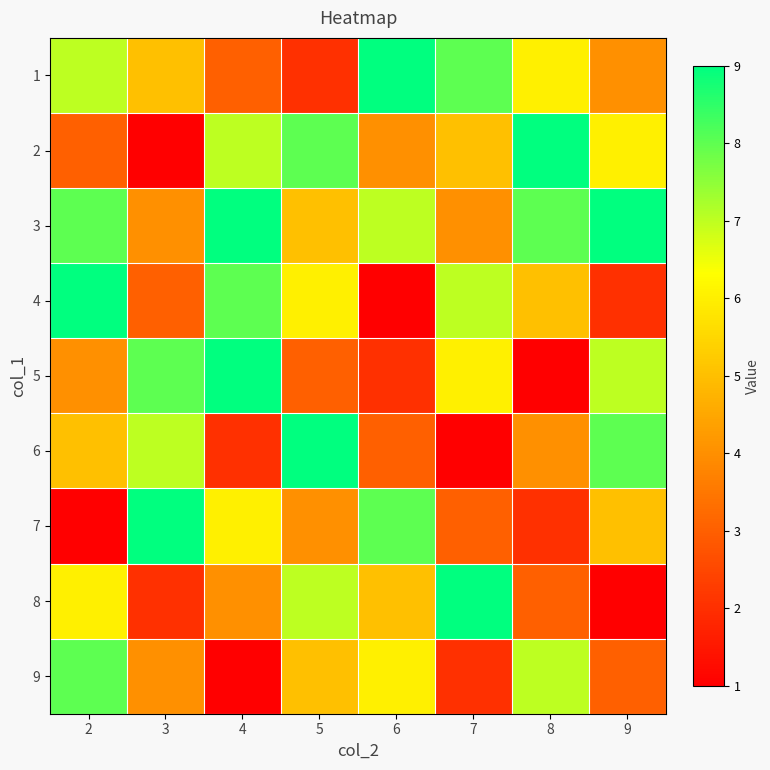

Reading right to left, extract all data points from this chart.

1: 9=4	8=6	7=8	6=9	5=2	4=3	3=5	2=7
2: 9=6	8=9	7=5	6=4	5=8	4=7	3=1	2=3
3: 9=9	8=8	7=4	6=7	5=5	4=9	3=4	2=8
4: 9=2	8=5	7=7	6=1	5=6	4=8	3=3	2=9
5: 9=7	8=1	7=6	6=2	5=3	4=9	3=8	2=4
6: 9=8	8=4	7=1	6=3	5=9	4=2	3=7	2=5
7: 9=5	8=2	7=3	6=8	5=4	4=6	3=9	2=1
8: 9=1	8=3	7=9	6=5	5=7	4=4	3=2	2=6
9: 9=3	8=7	7=2	6=6	5=5	4=1	3=4	2=8